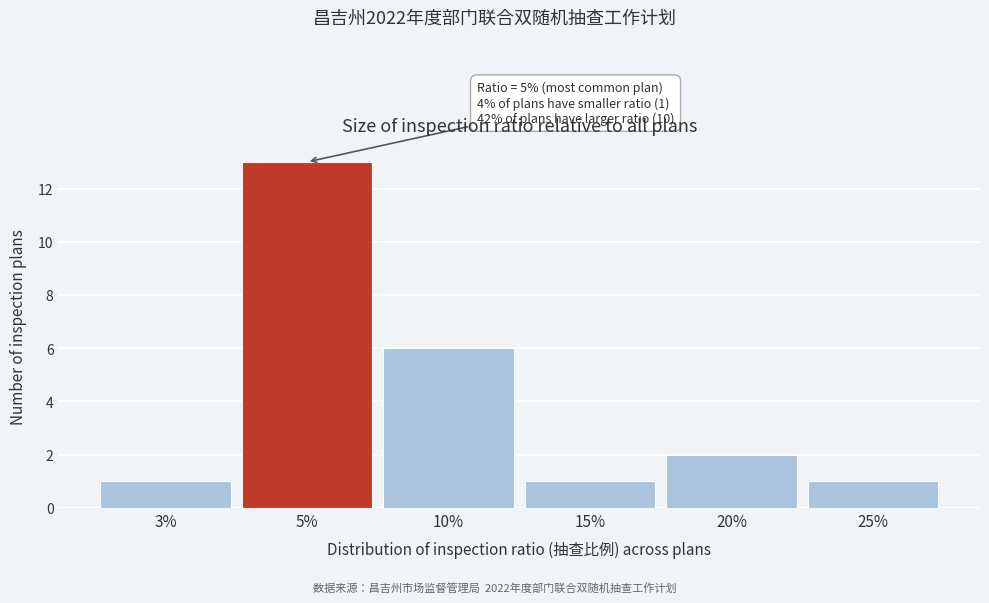

Reading right to left, list all the values displayed in this chart.

25%=1	20%=2	15%=1	10%=6	5%=13	3%=1